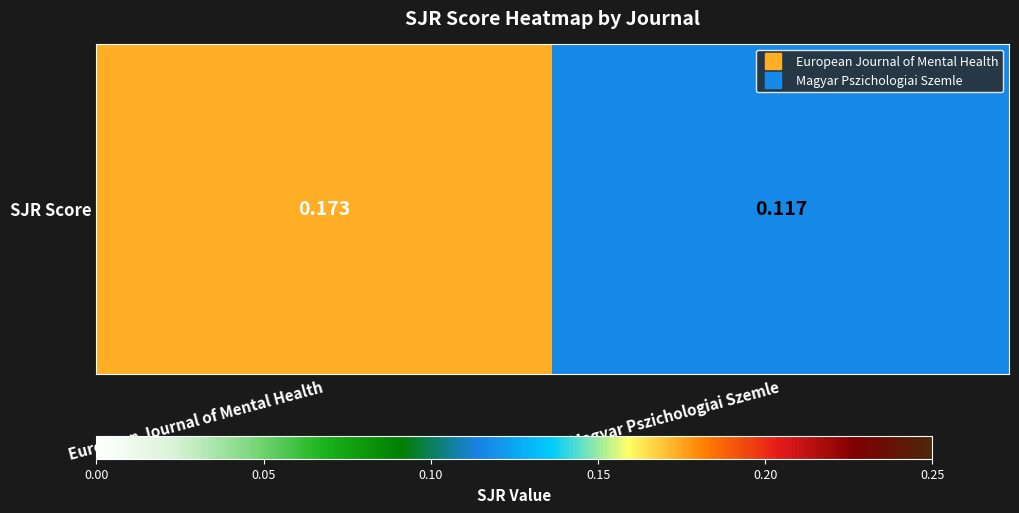

What is the sum of all values?

0.3